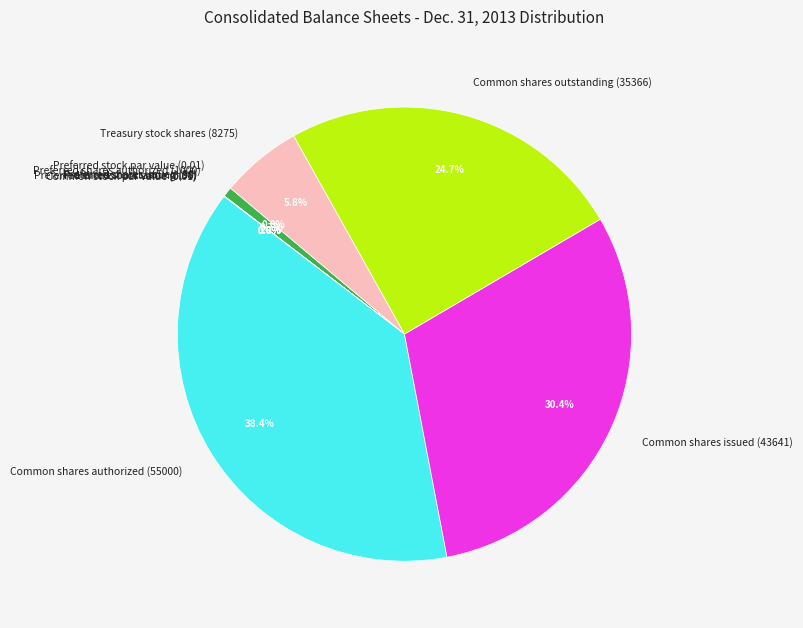

What portion of the pie excludes Common shares issued (43641)?

69.6%